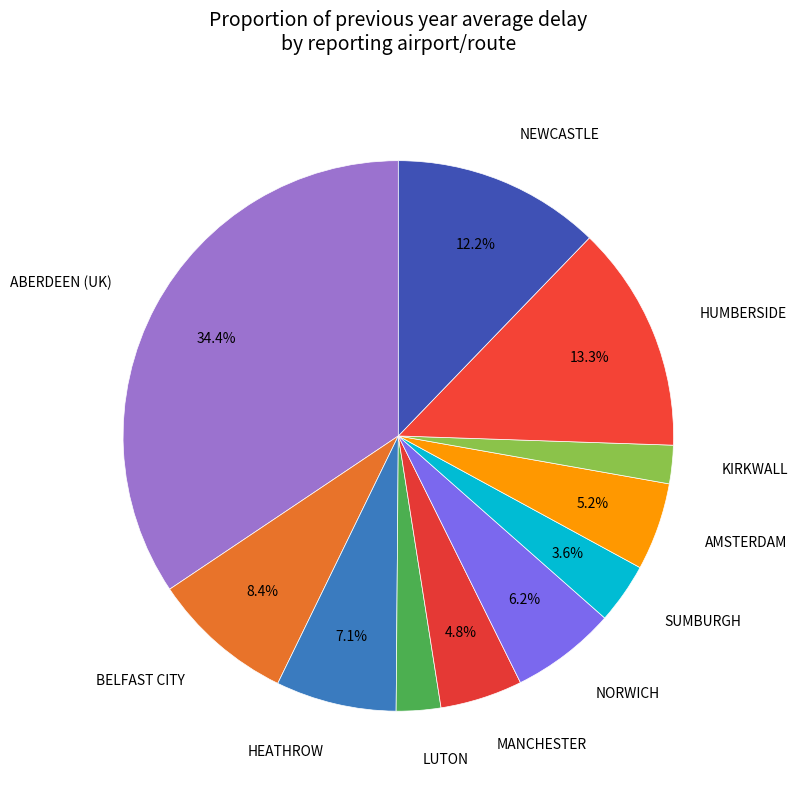

Combined, what portion of the pie is MANCHESTER and NORWICH?

11.0%